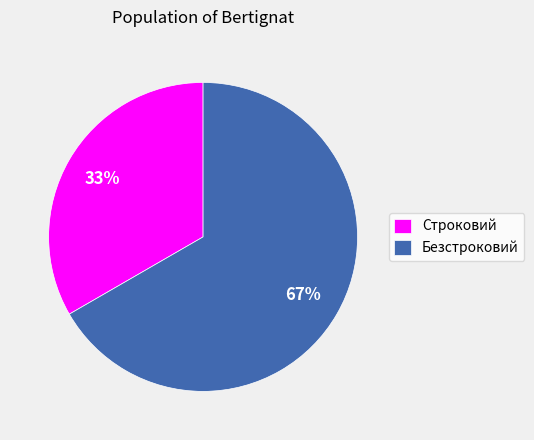

What is the smallest slice in the pie chart?

Строковий